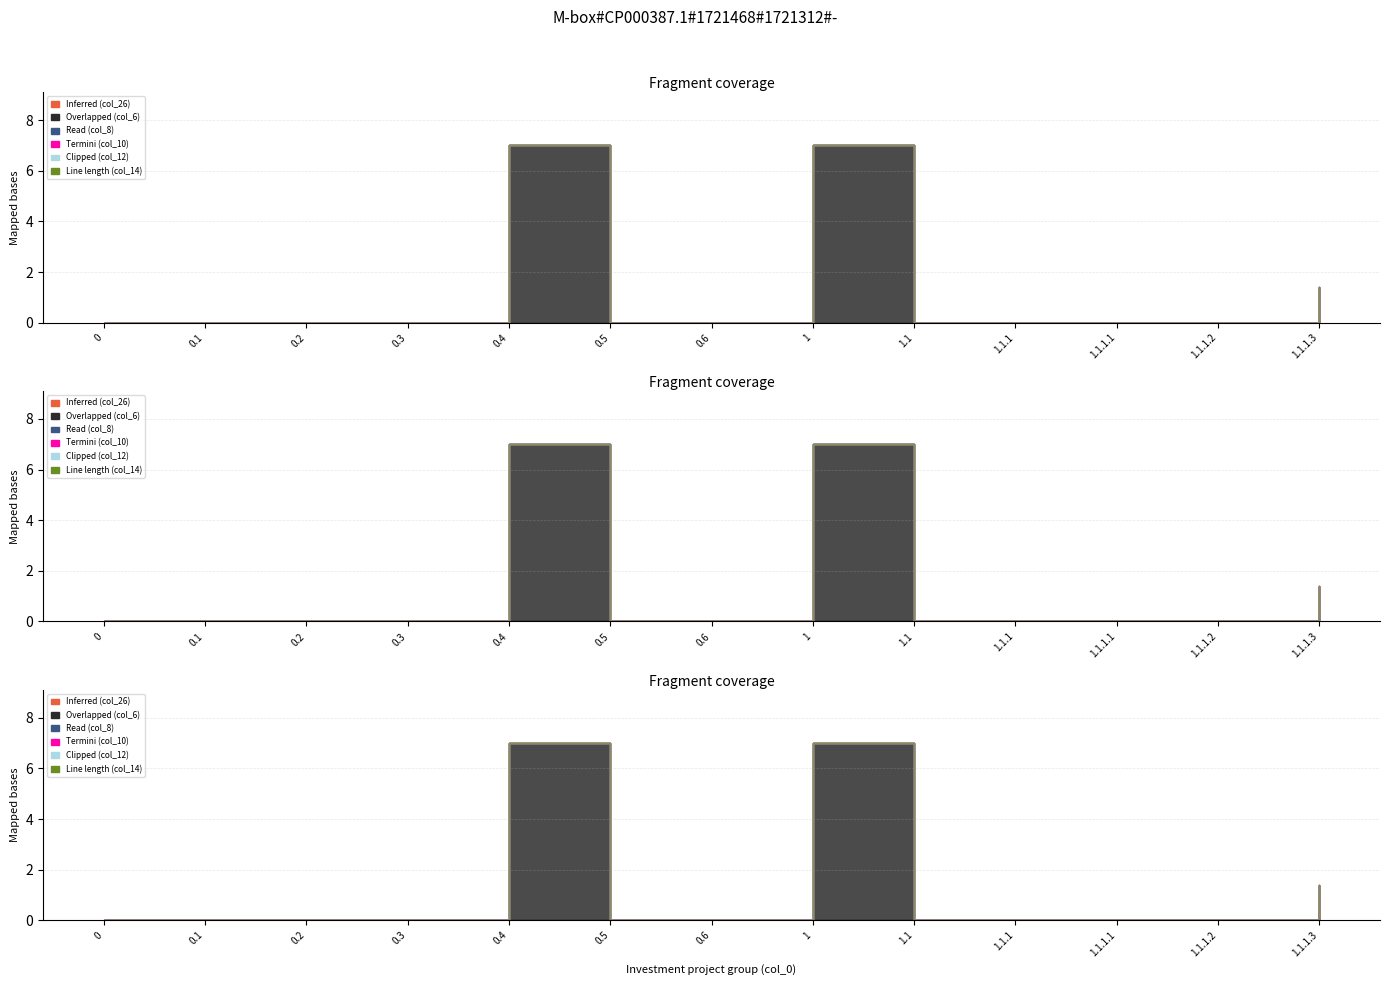

True or false: Read (col_8) and Line length (col_14) cross at least once.

False